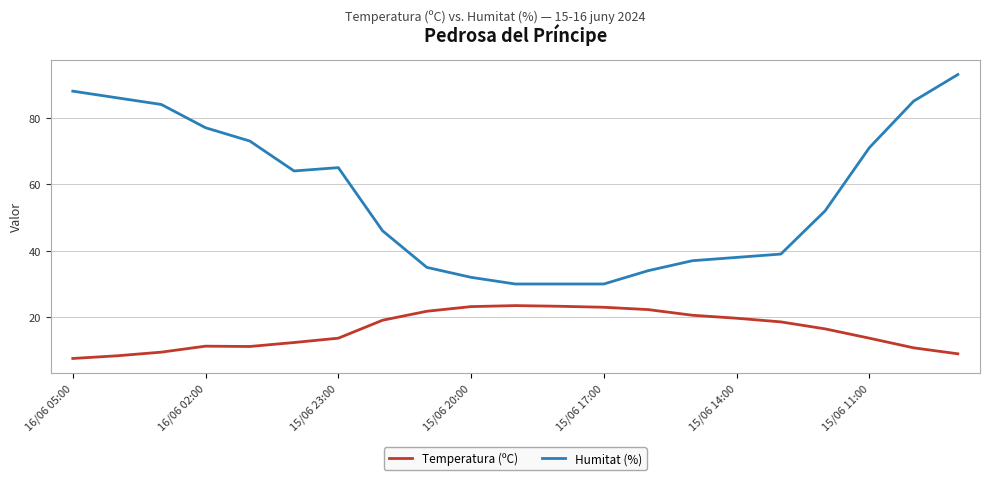

Which series has the widest spread of values?

Humitat (%)